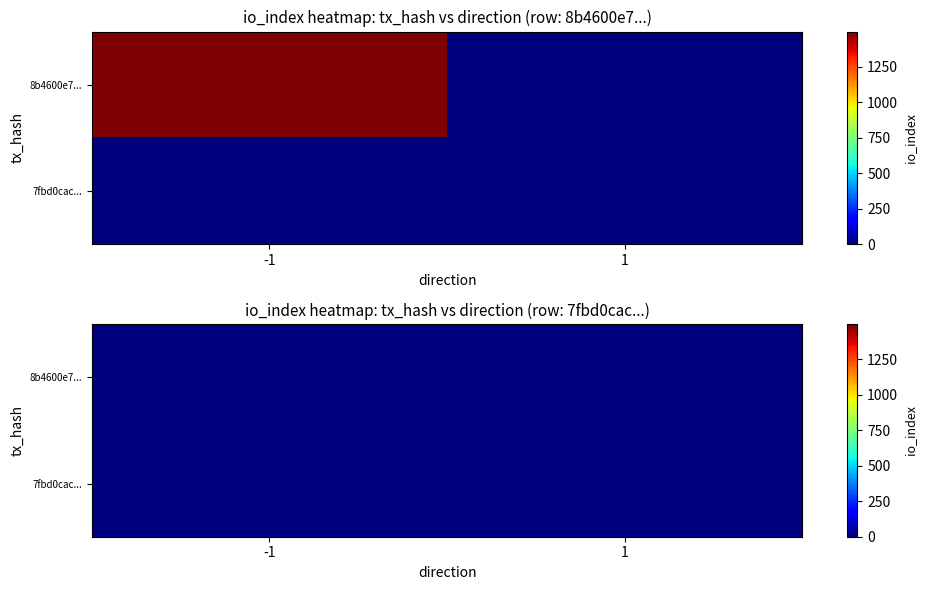

Which series has the widest spread of values?

8b4600e789eda3b7479b4e4ee9fdac1f89449c2